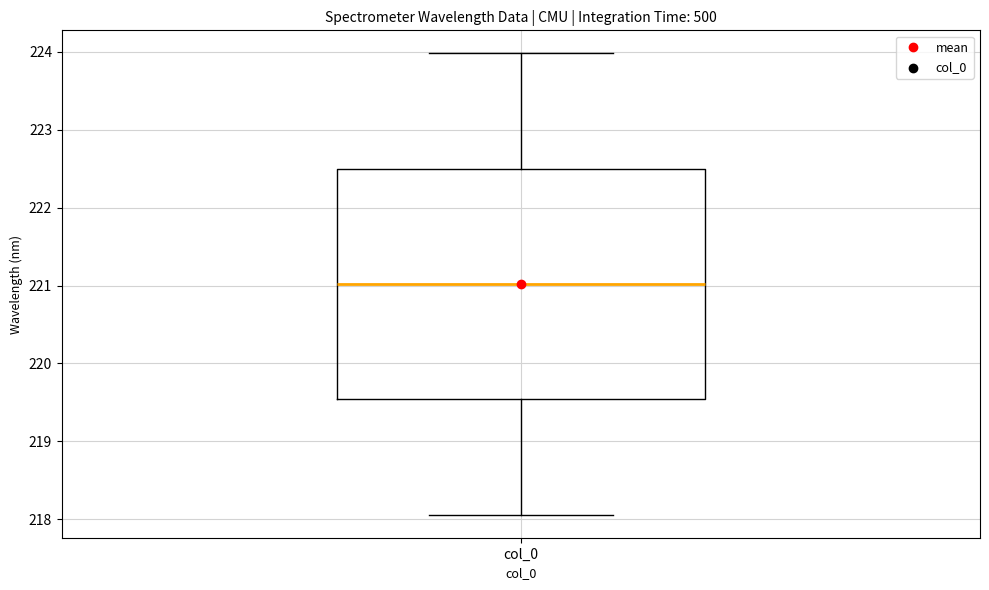

Transcribe this box plot: give where the median line is, the range the box spans, and where the two whiskers end, as read against the y-axis. The values are not printed on the chart, so give them approximately, as read against the axis.

median 221.0, box 219.5 to 222.5, whiskers 218.1 to 224.0